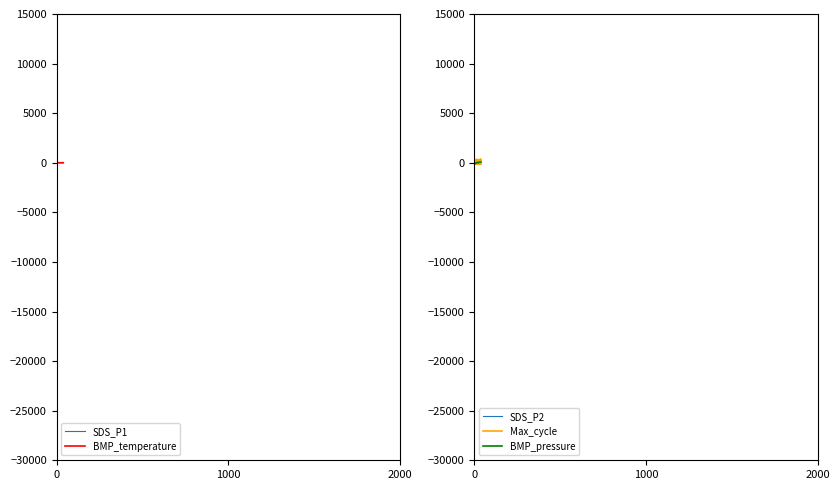

Rank the series by their maximum value, from highest to lowest.

Max_cycle, BMP_pressure, SDS_P1, SDS_P2, BMP_temperature